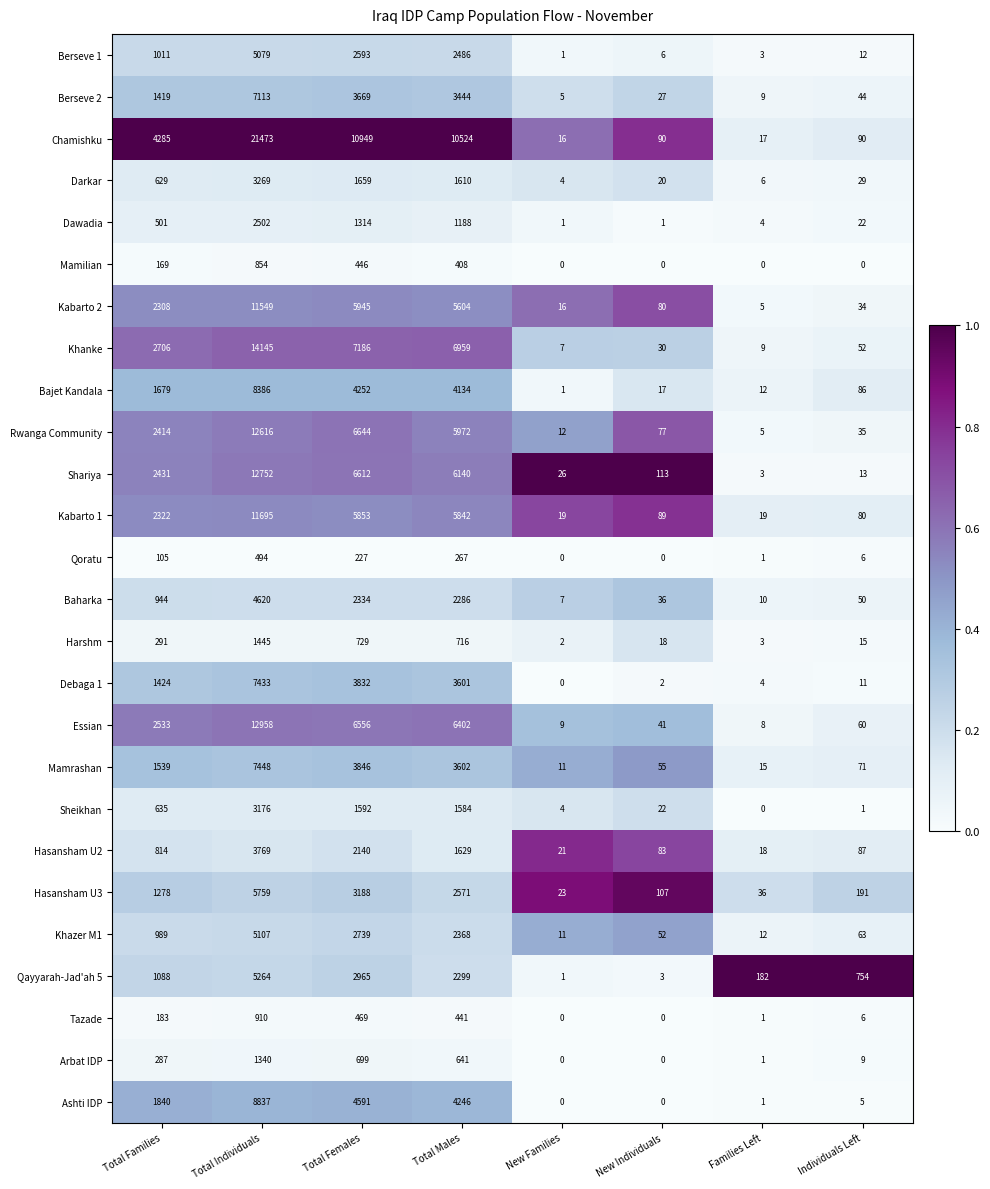

List the series in order of their peak value, highest first.

Chamishku, Khanke, Essian, Shariya, Rwanga Community, Kabarto 1, Kabarto 2, Ashti IDP, Bajet Kandala, Mamrashan, Debaga 1, Berseve 2, Hasansham U3, Qayyarah-Jad'ah 5, Khazer M1, Berseve 1, Baharka, Hasansham U2, Darkar, Sheikhan, Dawadia, Harshm, Arbat IDP, Tazade, Mamilian, Qoratu